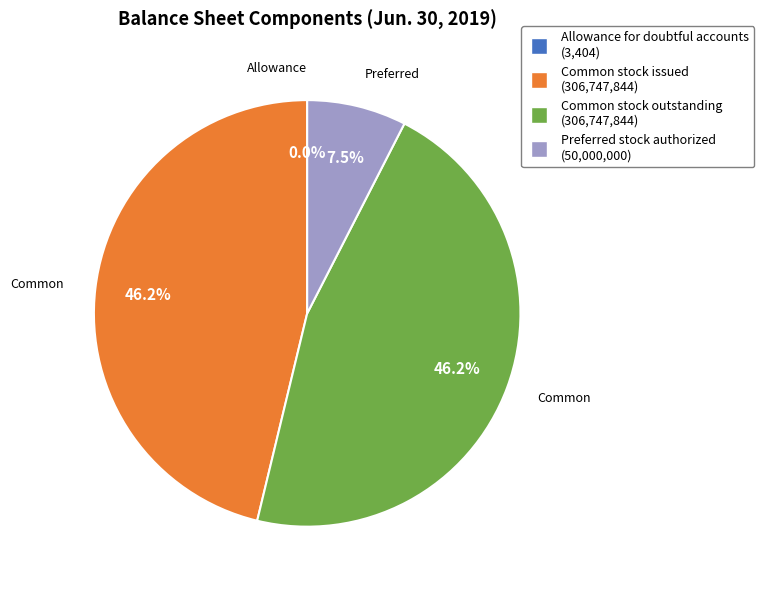

Is there a majority slice in this chart?

No